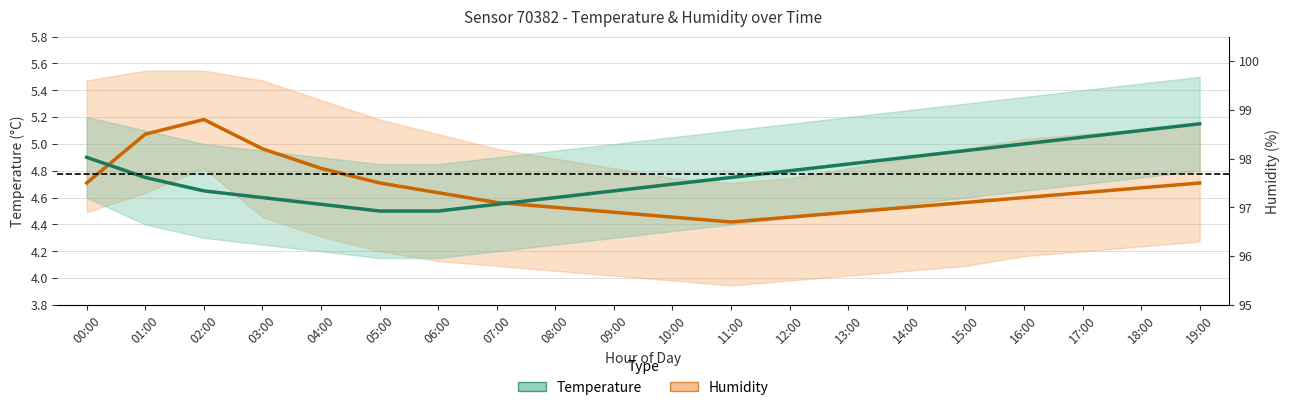

At which label does humidity reach its peak?

02:00